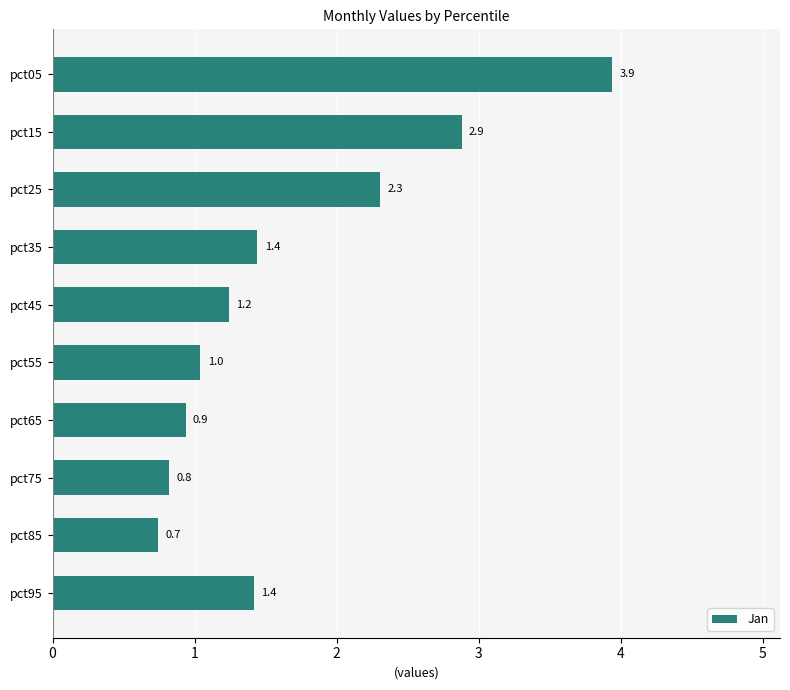

The value at pct35 is 1.4. True or false?

True